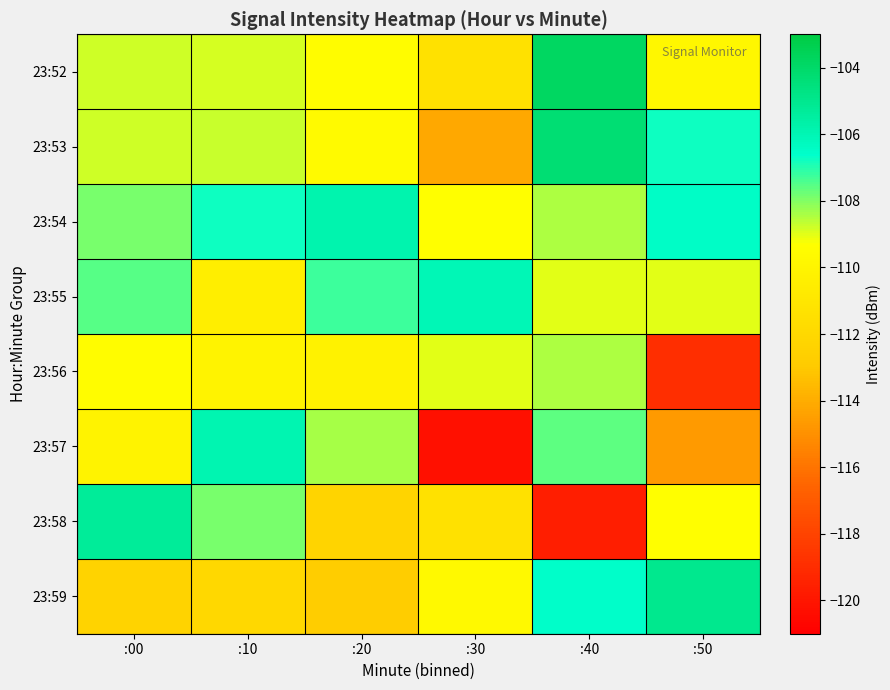

At which category does the chart reach its peak across all series?

:40